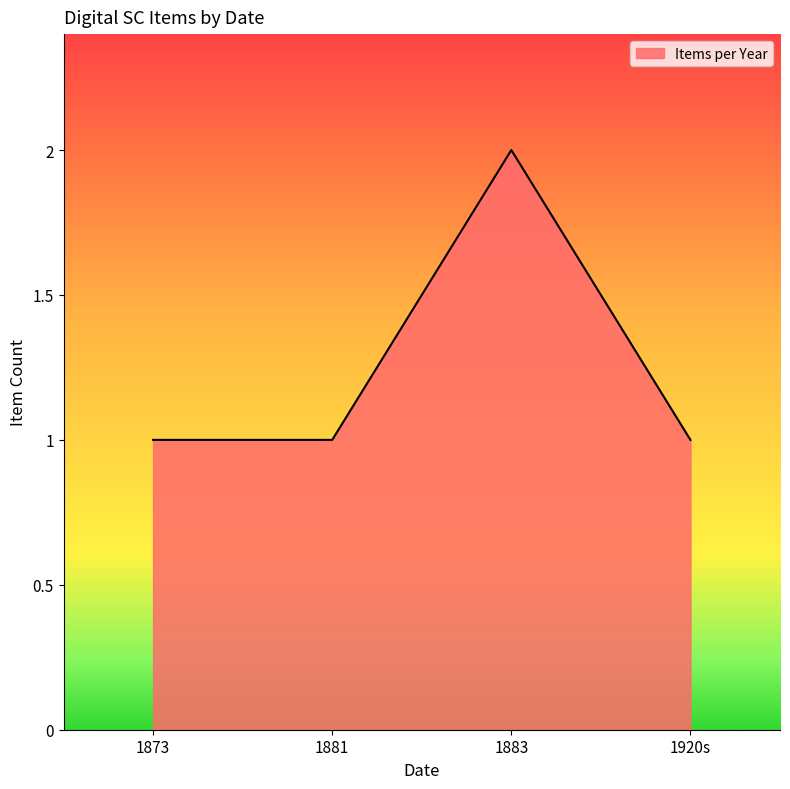

Reading left to right, what are all the values shown in this chart?

1873=1	1881=1	1883=2	1920s=1